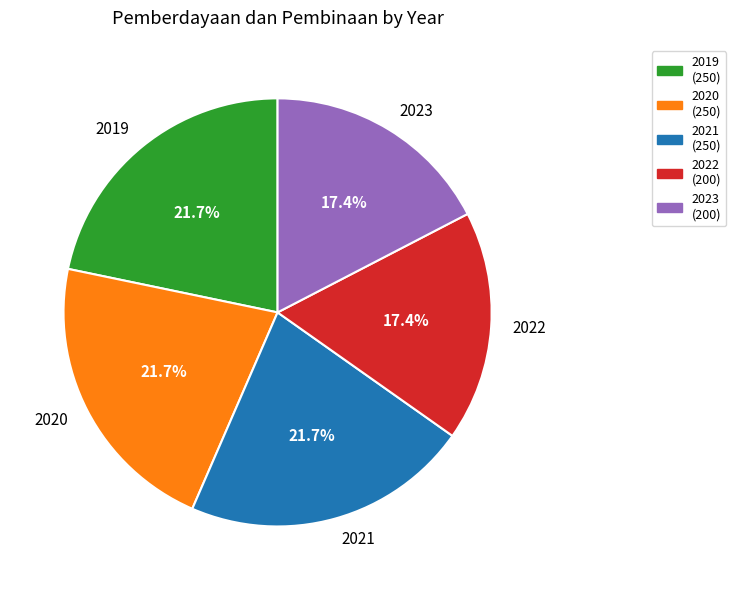

What percentage do 2023 and 2020 together represent?

39.1%